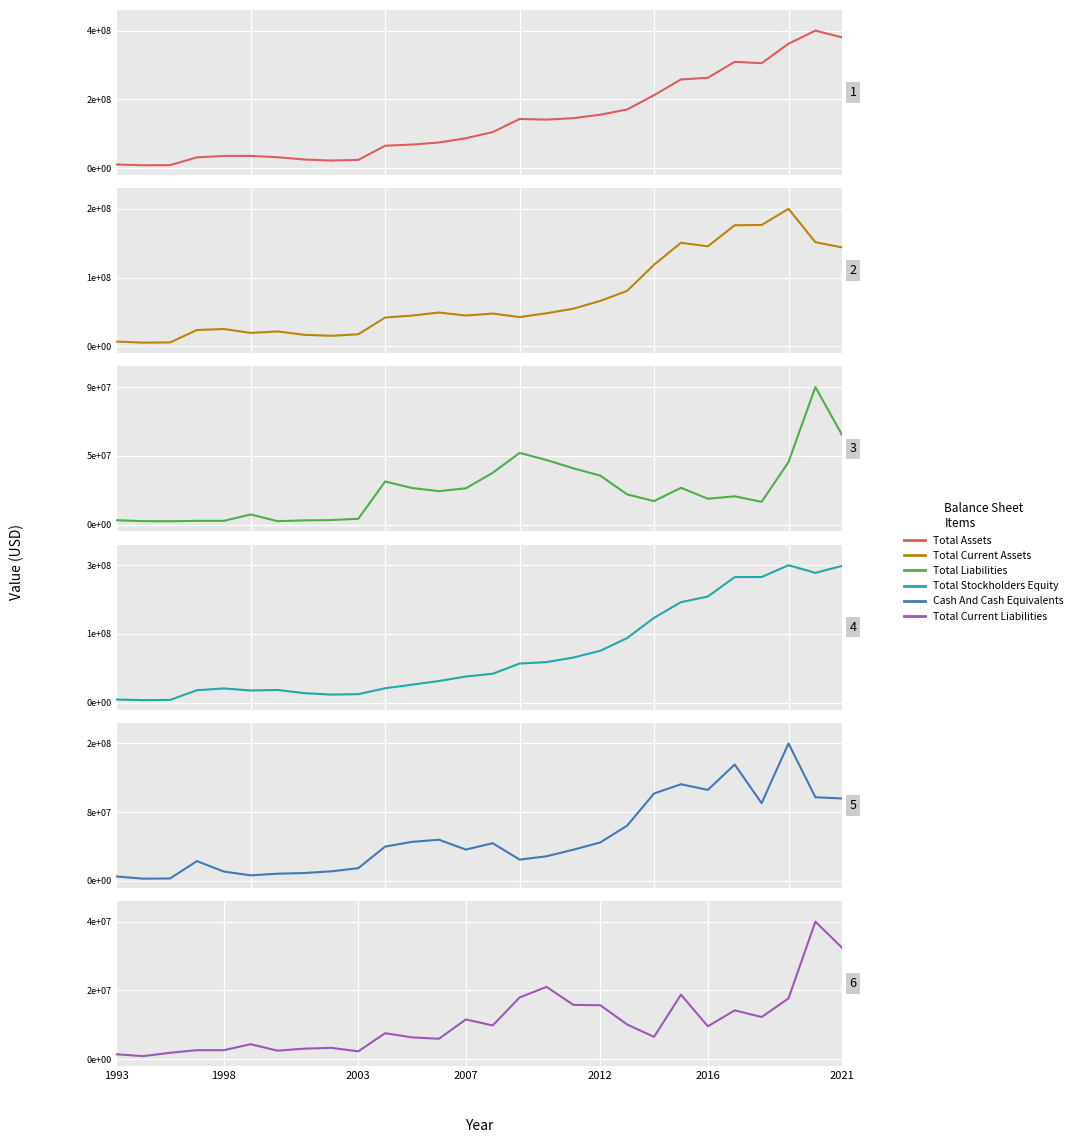

Reading left to right, transcribe all the data shown in this chart.

Total Assets: 9600000	7700000	8000000	28700000	32400000	32500000	28978501	22915797	20086426	21873000	59538000	62618000	68113629	79496684	95820888	130701526	128936868	132844434	142069051	156041881	193996376	235748000	240246000	282617000	278993000	330710000	365605000	347535000
Total Current Assets: 8100000	6300000	6600000	27800000	29500000	22900000	25348777	19567765	17943797	20539000	49083000	52410000	57605882	52442722	55830478	49804617	56322336	64137544	77384490	94591787	139025042	176433000	170440000	206327000	206776000	234306000	177383000	168528000
Total Liabilities: 2900000	2300000	2200000	2500000	2500000	6800000	2266179	2811985	3022578	3889000	29175000	24726000	22625604	24535727	35063904	48558024	43746722	38081656	33143917	20407850	15899279	24900000	17473000	19126000	15381000	42332000	93205000	60450000
Total Stockholders Equity: 6700000	5400000	5800000	26200000	29900000	25700000	26712322	20103812	17063848	17984000	30363000	37892000	45488025	54960957	60756984	82143502	85190146	94762778	108925134	135634031	178097097	210848000	222773000	263491000	263612000	288378000	272400000	287085000
Cash And Cash Equivalents: 5100000	2600000	2800000	22700000	10700000	6400000	8265936	9064977	11001596	14592000	39339000	44747000	47167432	35903569	43193655	24426990	28201932	35777222	44067477	63333160	100155864	110707000	104261000	133256000	89042000	157463000	95817000	94386000
Total Current Liabilities: 1300000	800000	1700000	2400000	2400000	4000000	2266179	2811985	3022578	2089000	6948000	5826000	5461367	10637361	9032852	16534581	19369940	14538423	14452618	9282501	5973262	17278000	8799000	13073000	11289000	16277000	36867000	29795000